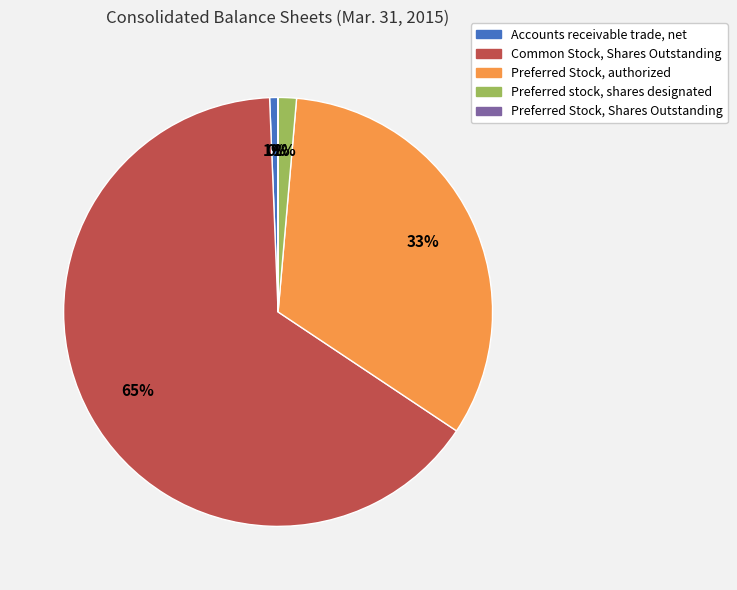

Which category has the biggest portion of the pie?

Common Stock, Shares Outstanding